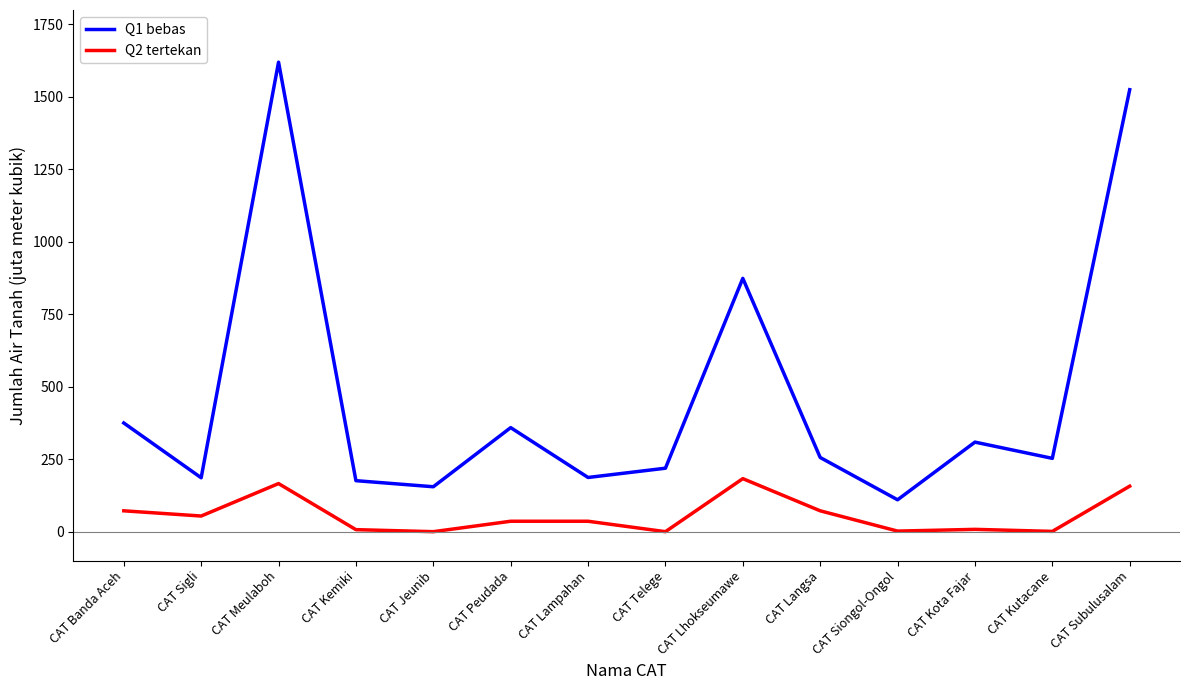

List the series in order of their peak value, lowest first.

Q2 tertekan, Q1 bebas